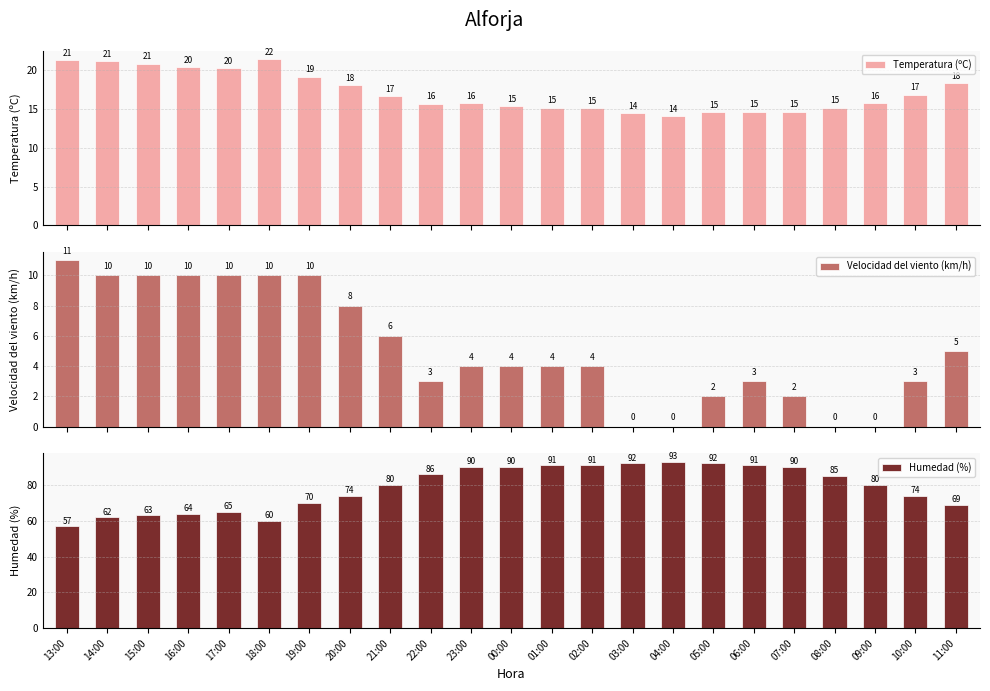

What is the average value of the Humedad (%) series?

79